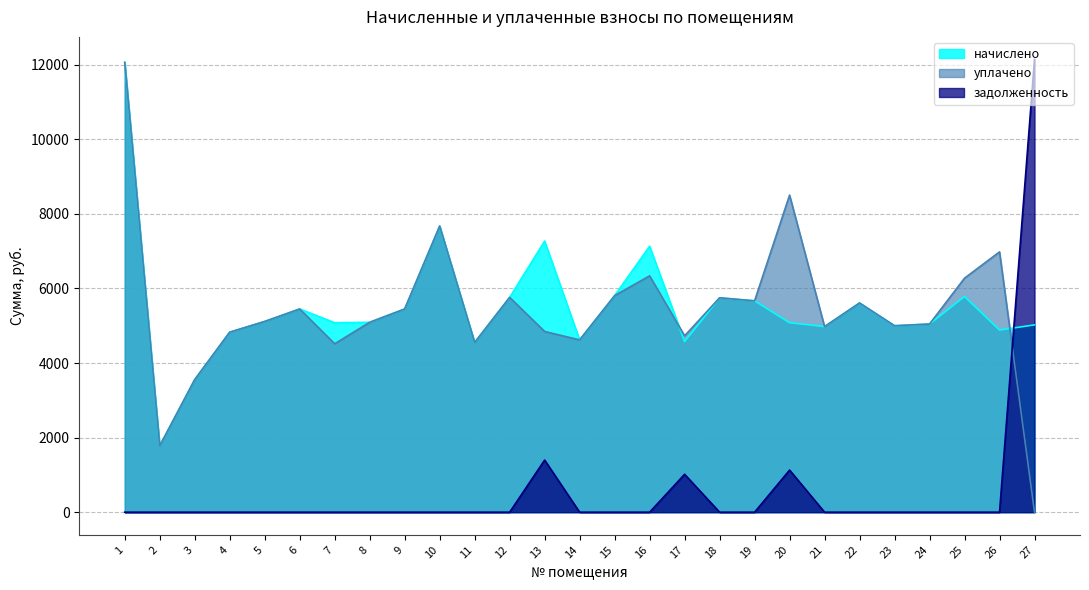

At which category does задолженность reach its first local peak?

13